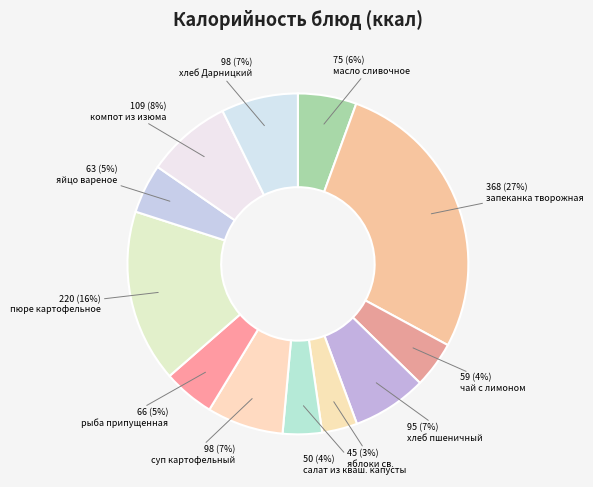

Which slice is the smallest?

яблоки св.